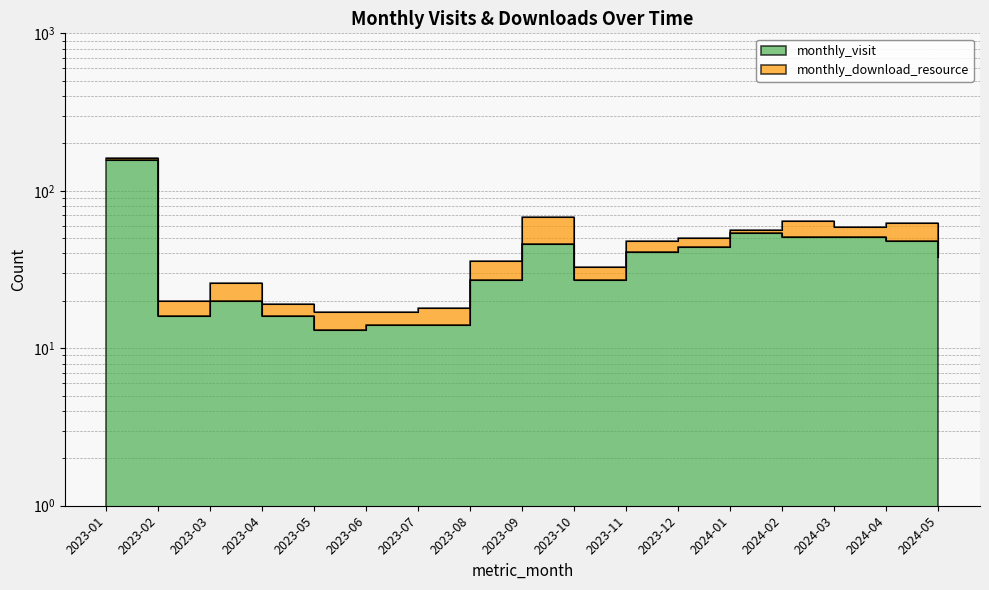

True or false: the data shows 27 at 2023-10.

True